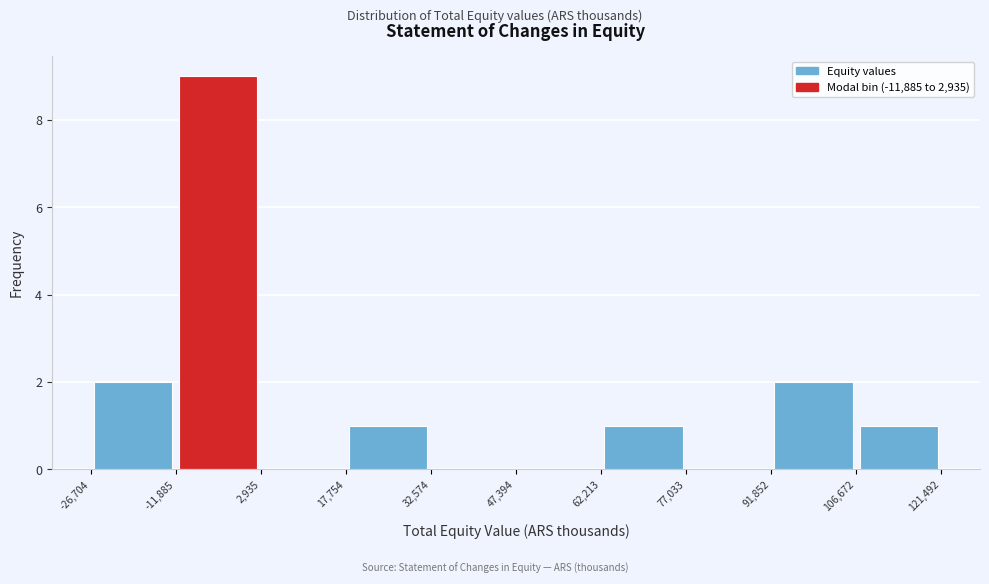

Reading left to right, transcribe this chart: for each bar, give the range it covers on the x-axis and its height. The values are not printed on the chart, so give them approximately, as read against the axis.

-26,704 to -11,885: 2
-11,885 to 2,935: 9
2,935 to 17,754: 0
17,754 to 32,574: 1
32,574 to 47,394: 0
47,394 to 62,213: 0
62,213 to 77,033: 1
77,033 to 91,852: 0
91,852 to 106,672: 2
106,672 to 121,492: 1